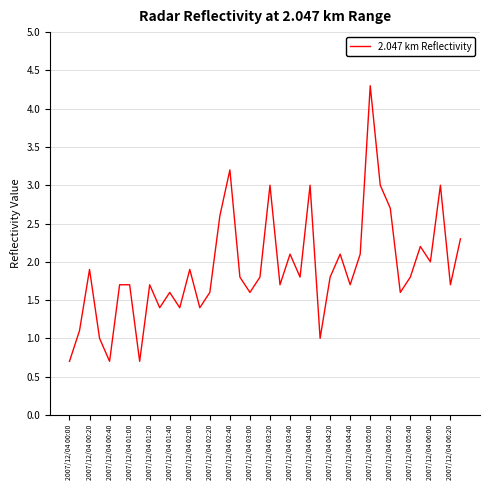

What is the minimum value shown in the chart?

0.7